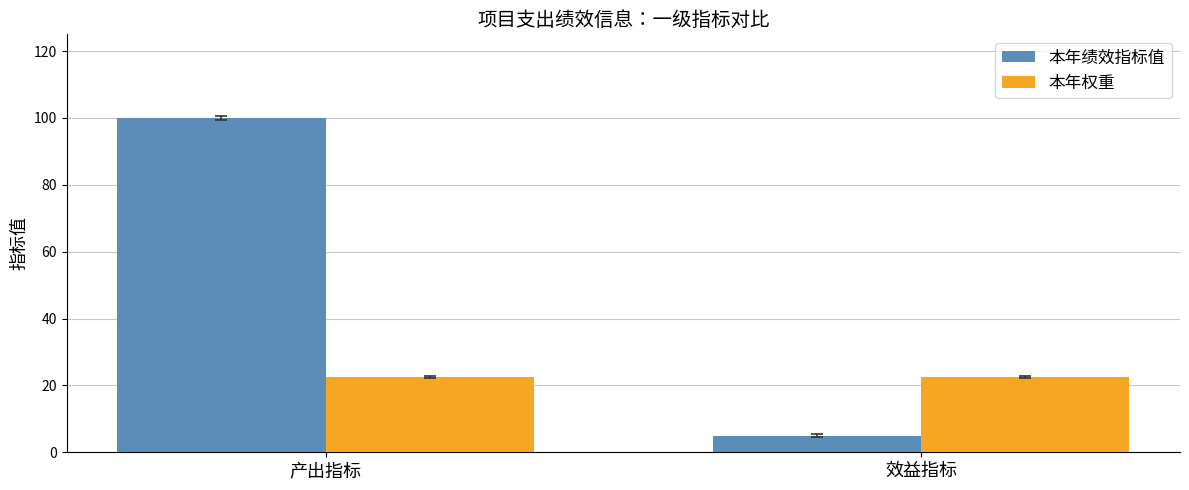

At which category does the chart reach its peak across all series?

产出指标